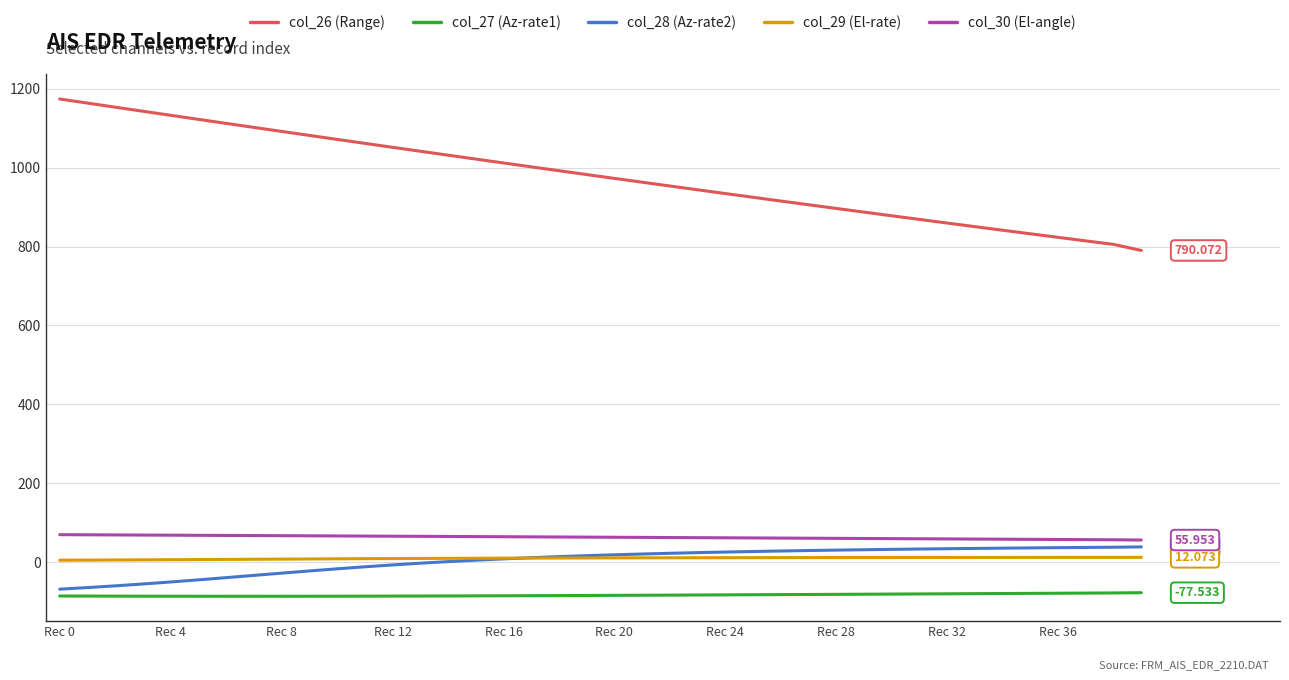

True or false: col_28 (Az-rate2) and col_26 (Range) cross at least once.

False